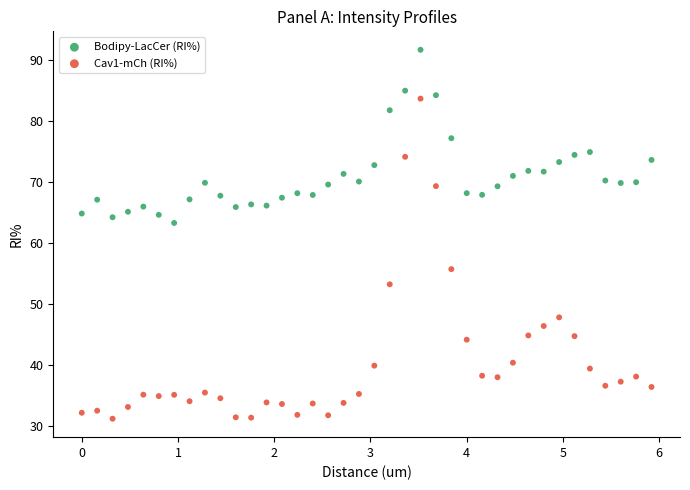

What are all the series names shown in the legend?

Bodipy-LacCer (RI%), Cav1-mCh (RI%)